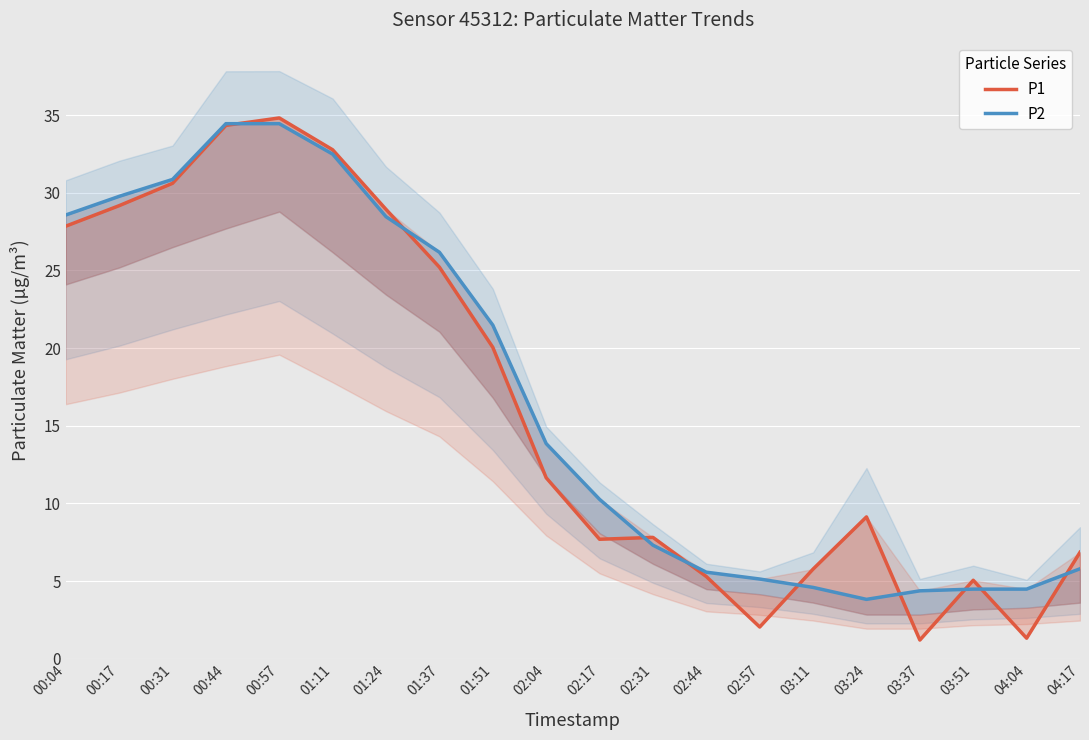

Between 03:24 and 00:04, which is larger?

00:04